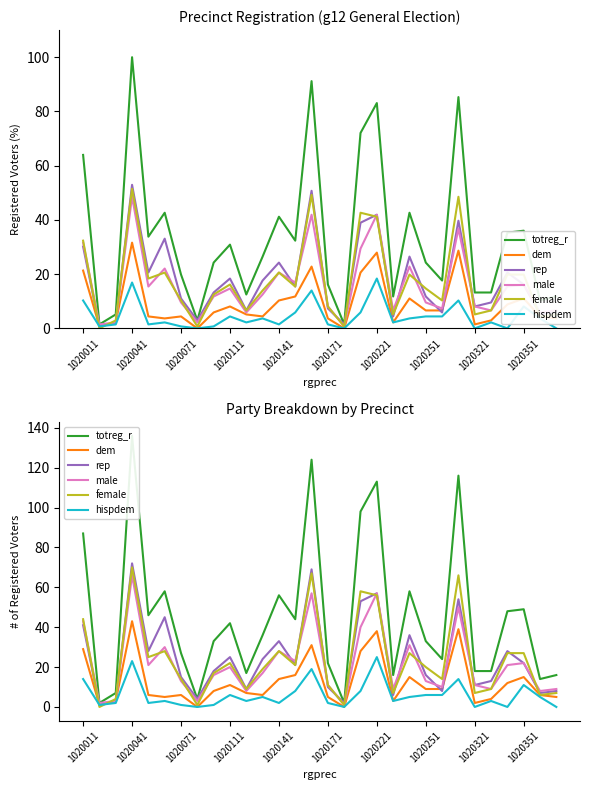

Which series has the largest range (max minus min)?

totreg_r